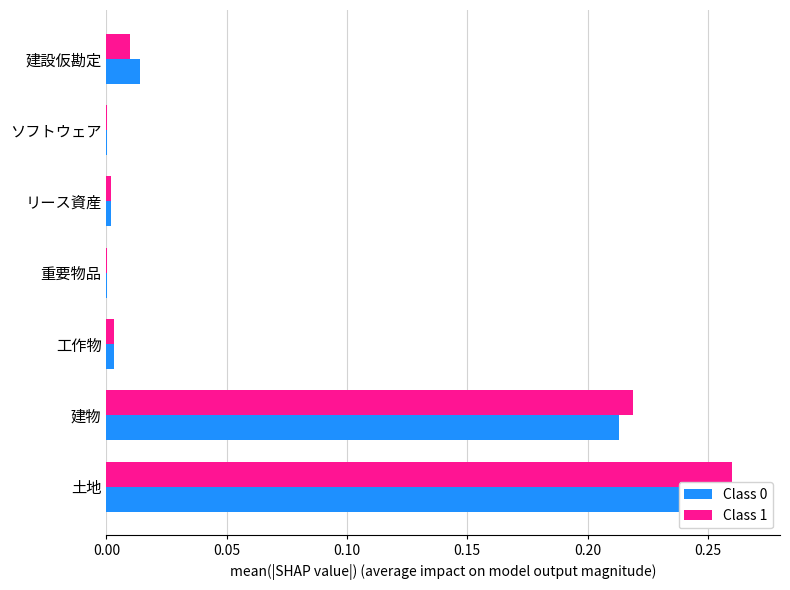

The Class 1 series shows 0.2 at 建物. True or false?

True